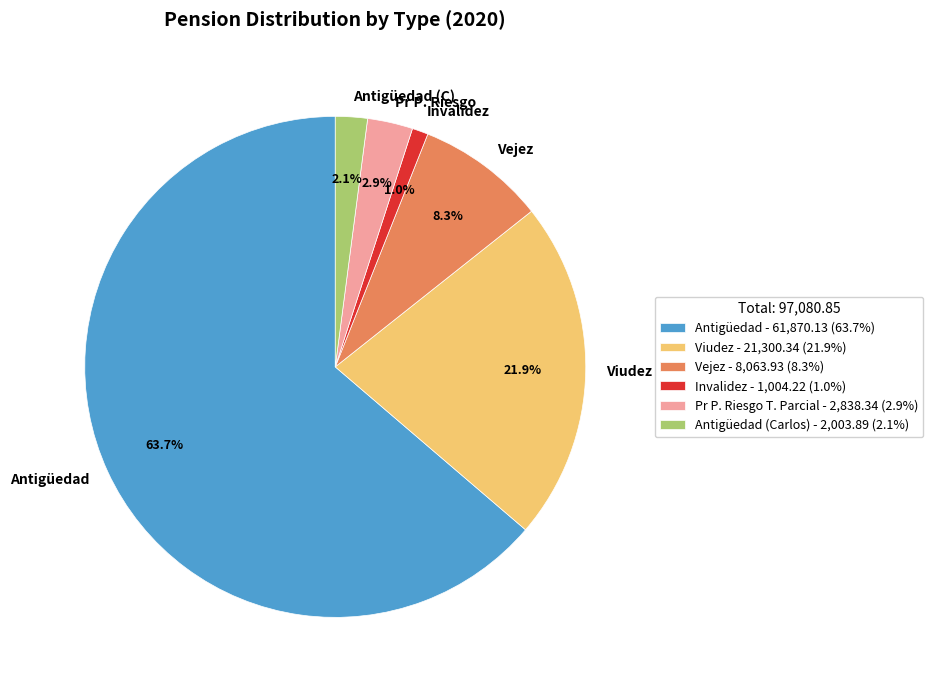

Count the number of slices in the pie.

6